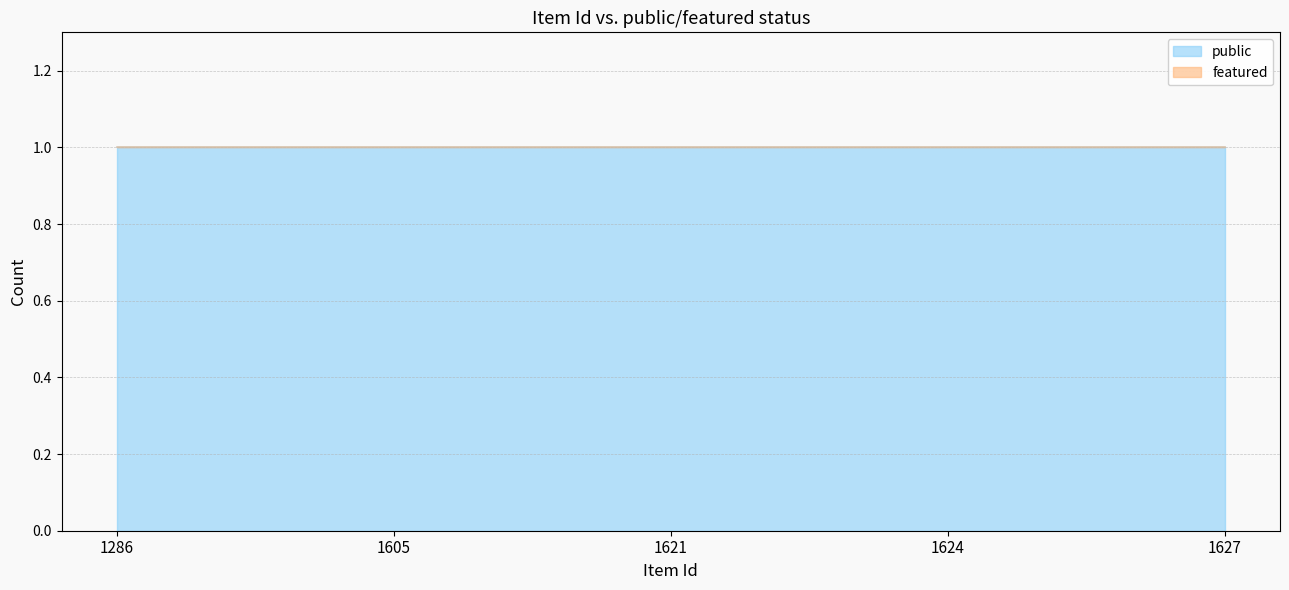

True or false: featured and public cross at least once.

False